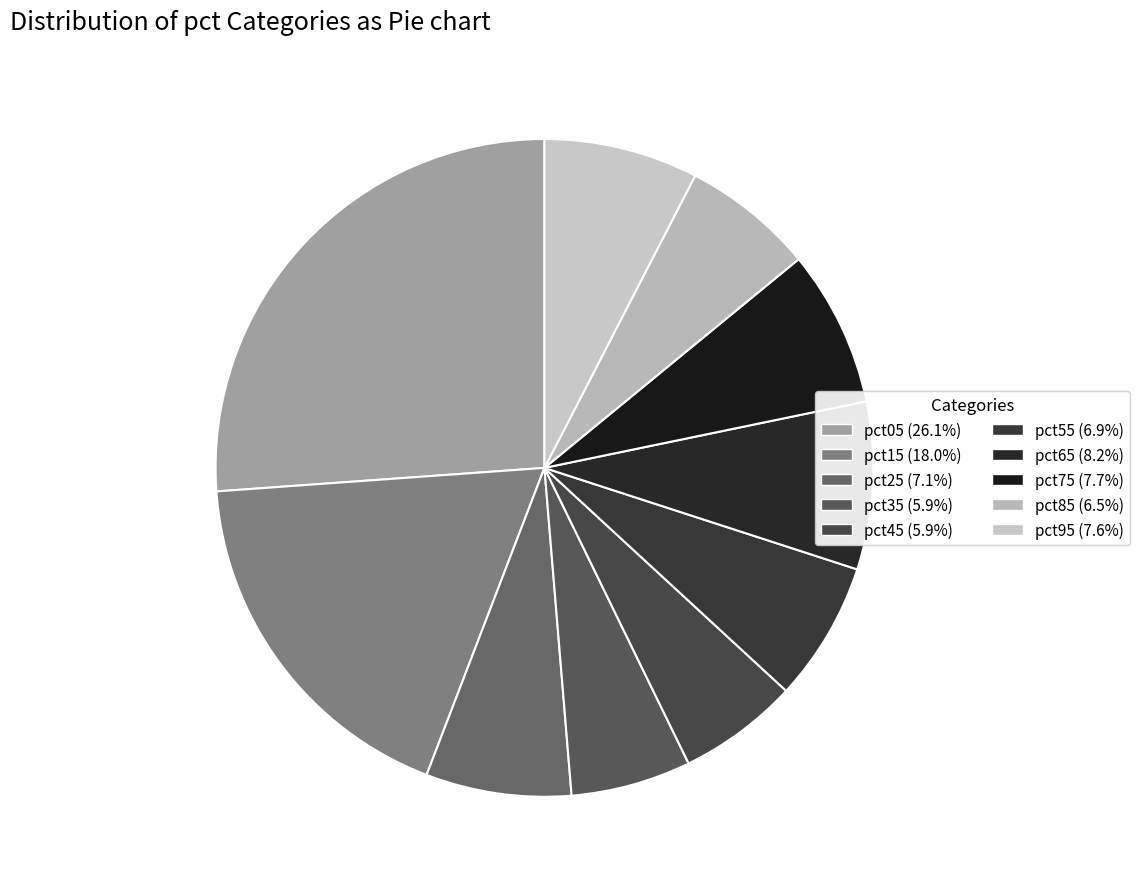

The pct05 slice represents 39% of the pie. True or false?

False